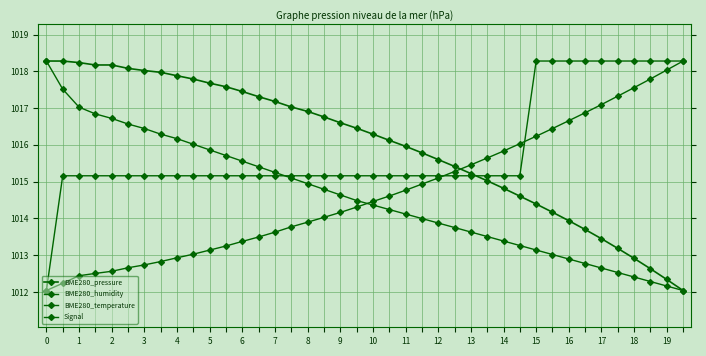

Is this an area chart (filled region under the line)?

No